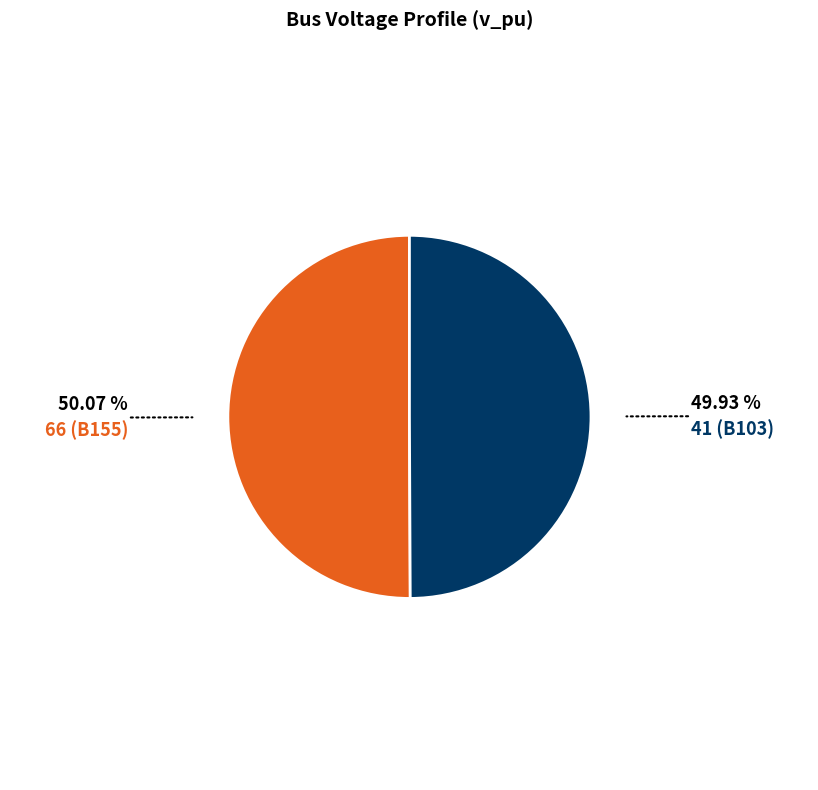

Rank the categories by value from highest to lowest.

66 (B155), 41 (B103)